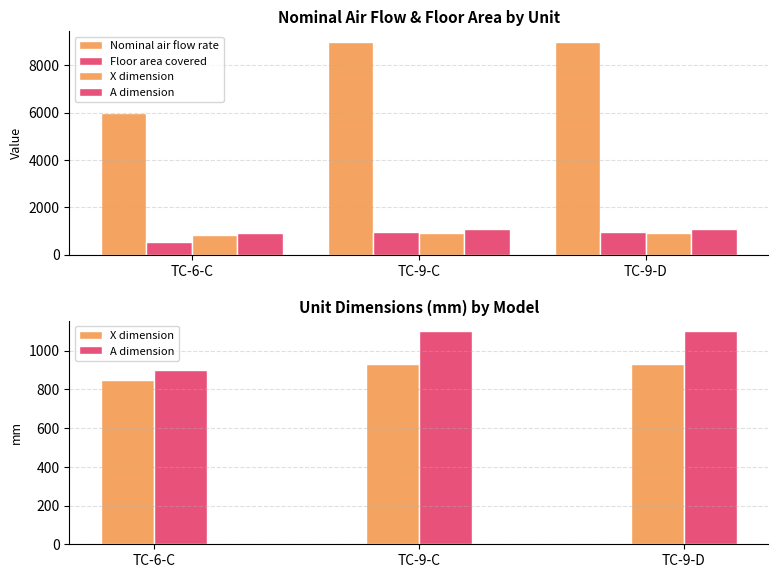

Is the value of A dimension at TC-9-C greater than the value of Nominal air flow rate at TC-6-C?

No